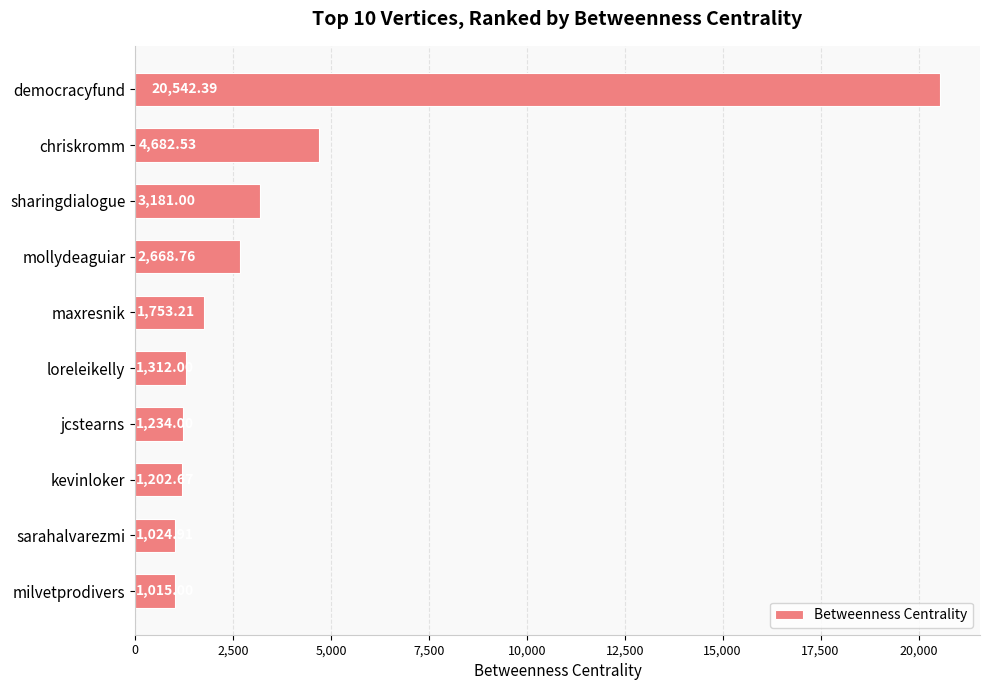

Between kevinloker and sharingdialogue, which is larger?

sharingdialogue